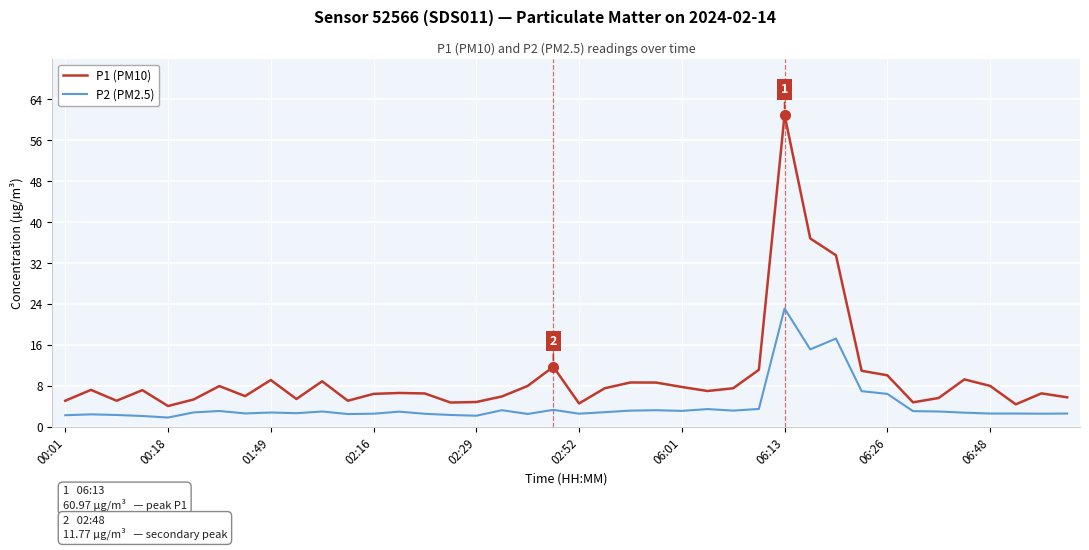

Rank the series by their maximum value, from highest to lowest.

P1 (PM10), P2 (PM2.5)